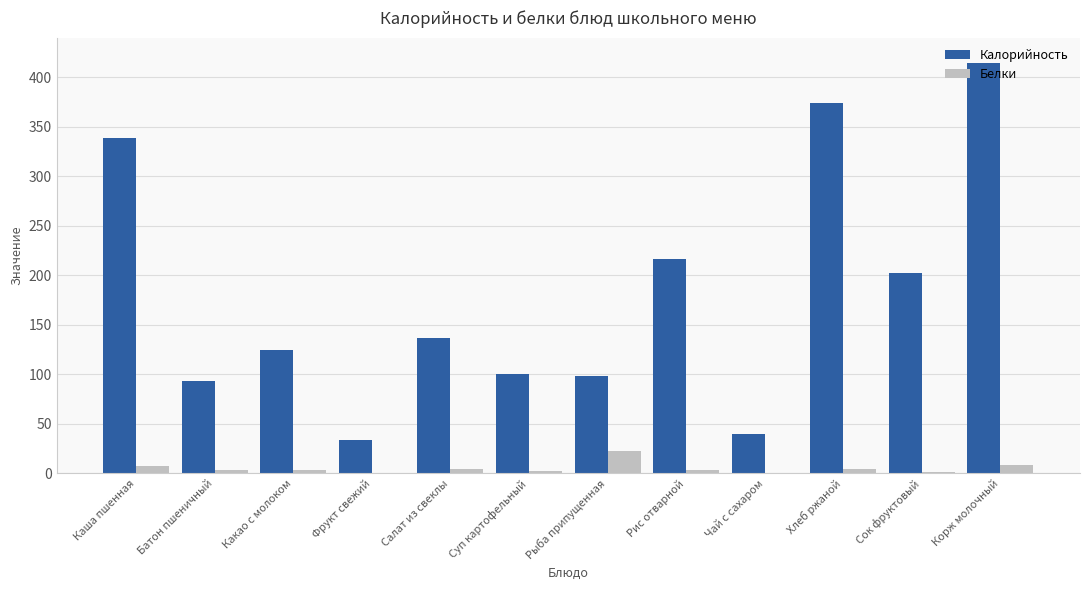

What value does the Белки series have at Салат из свеклы?

4.9